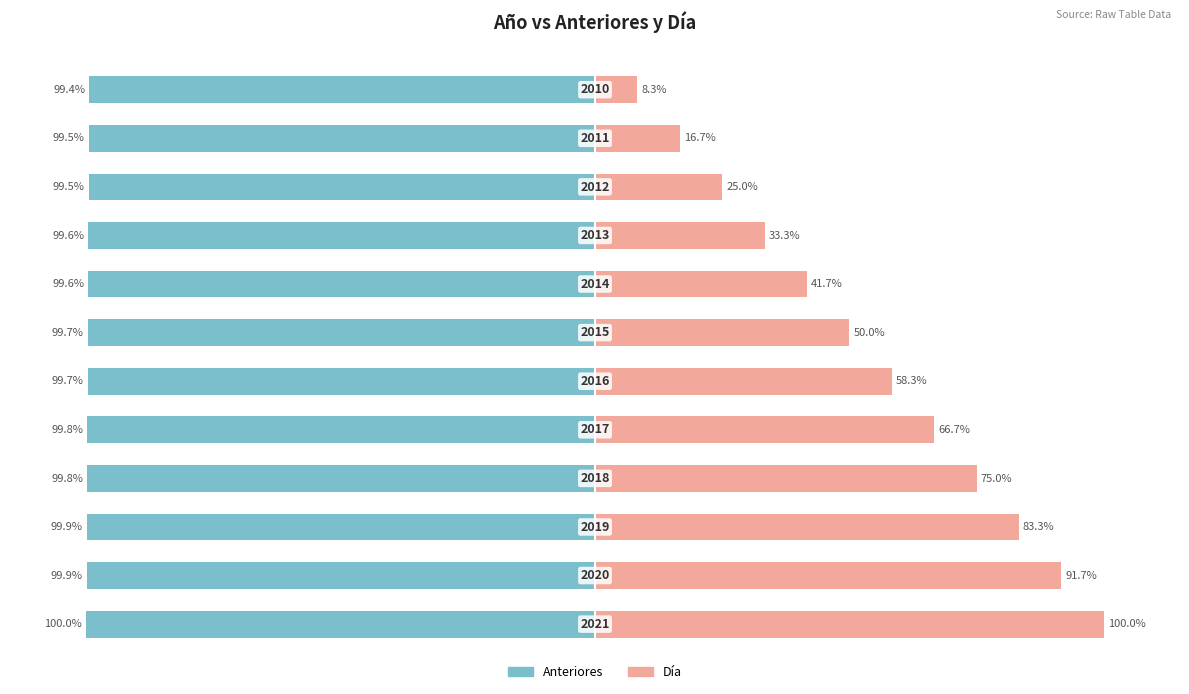

How many distinct data groups are displayed?

2